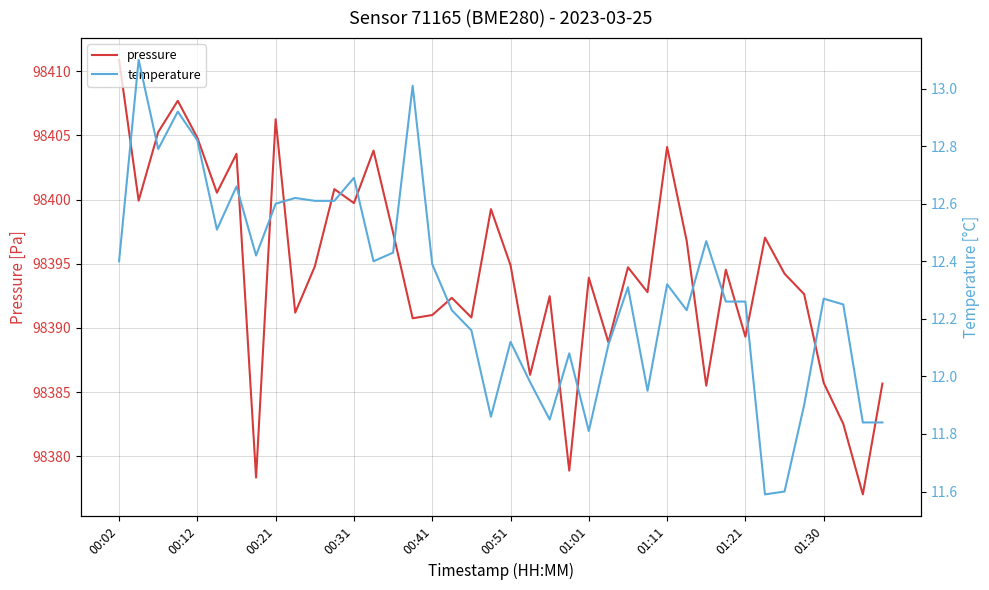

Is it true that pressure equals 98389.3 at 01:21?

True